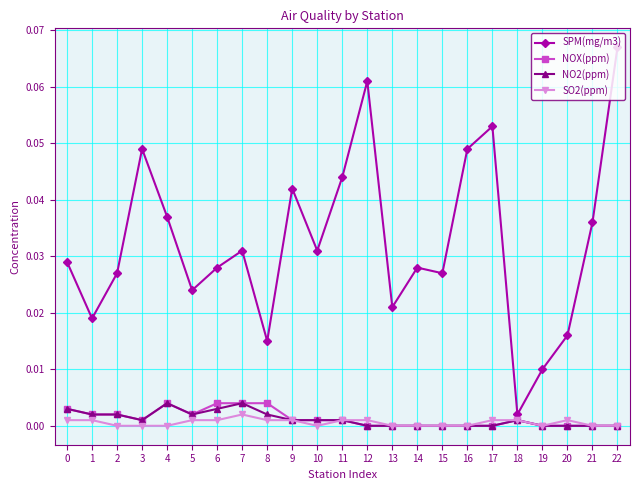

Is this an area chart (filled region under the line)?

No